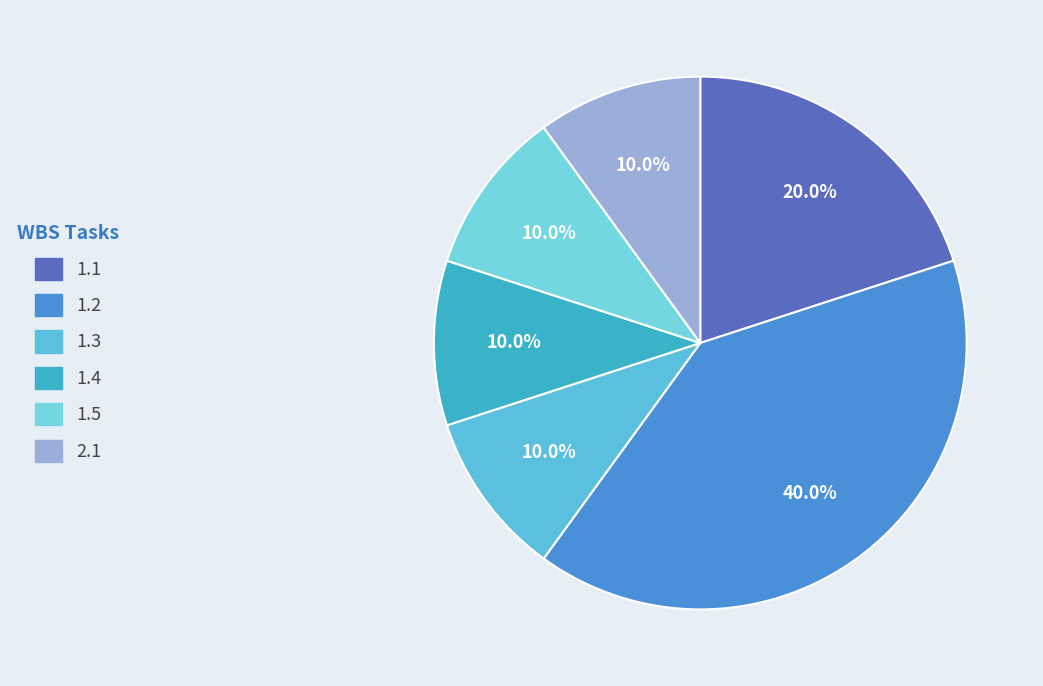

Count the number of slices in the pie.

6